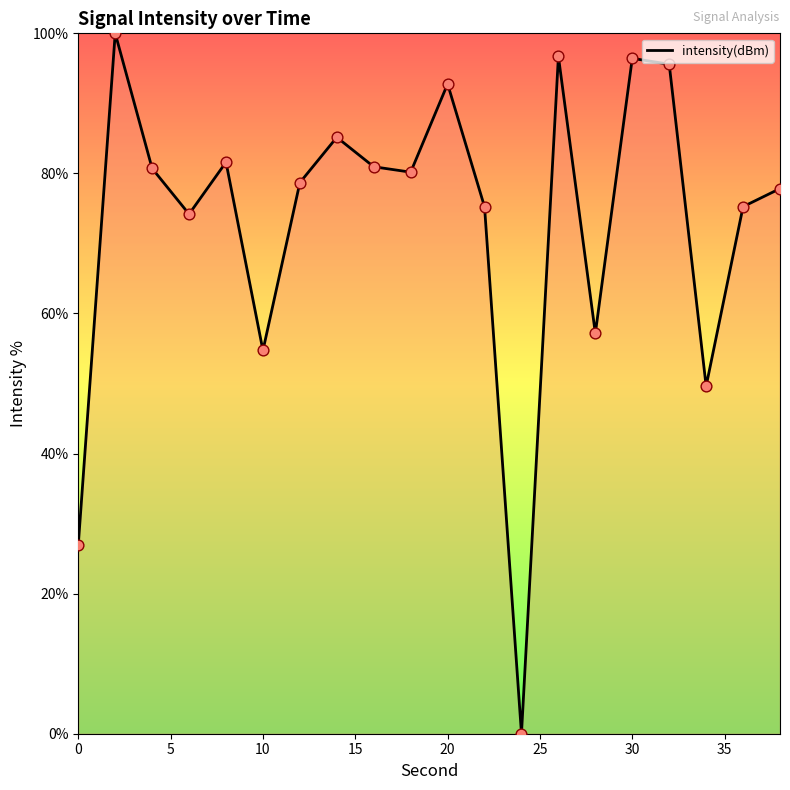

What is the greatest value displayed?

100.0